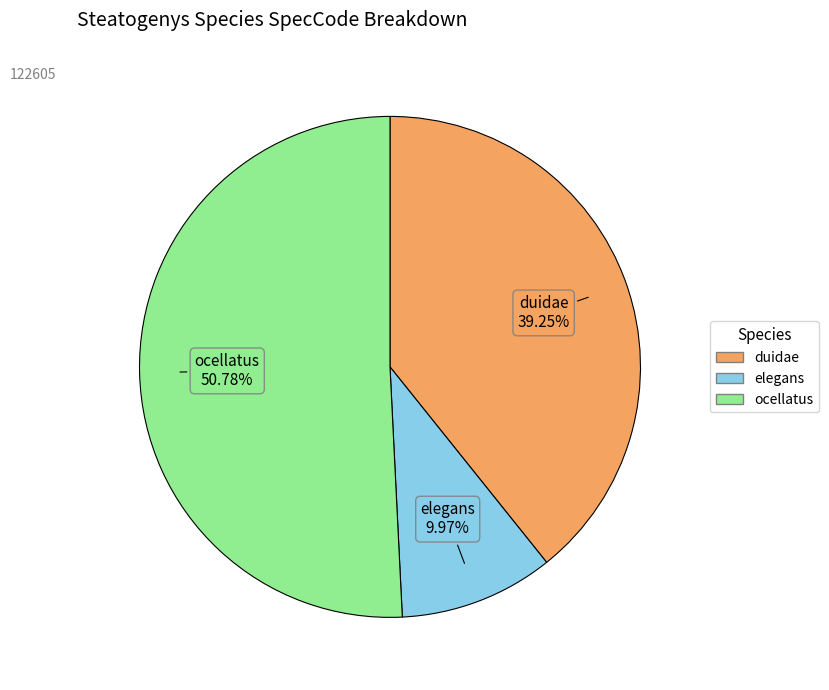

Which slice represents more than half of the pie?

ocellatus